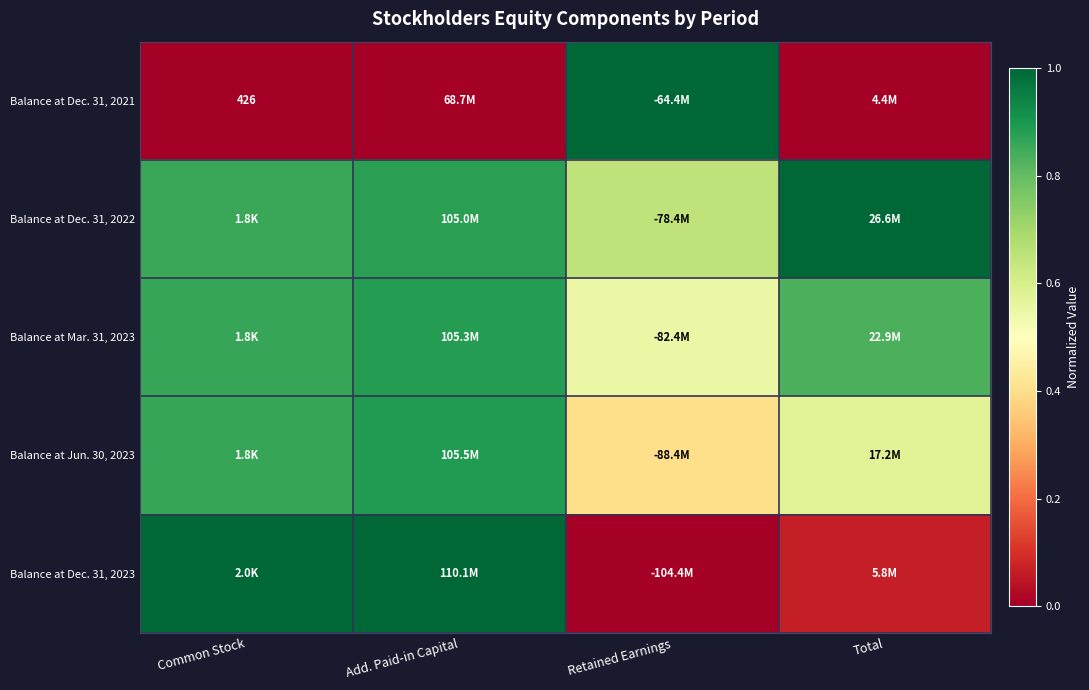

Between Total and Common Stock, which is larger?

Total